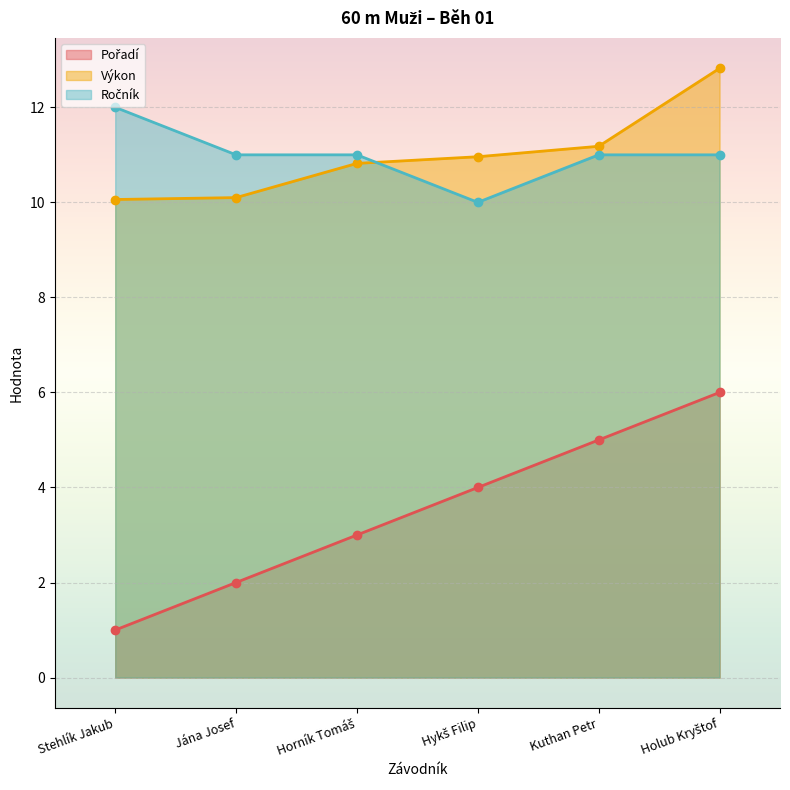

At which category is the sum across all series the highest?

Holub Kryštof